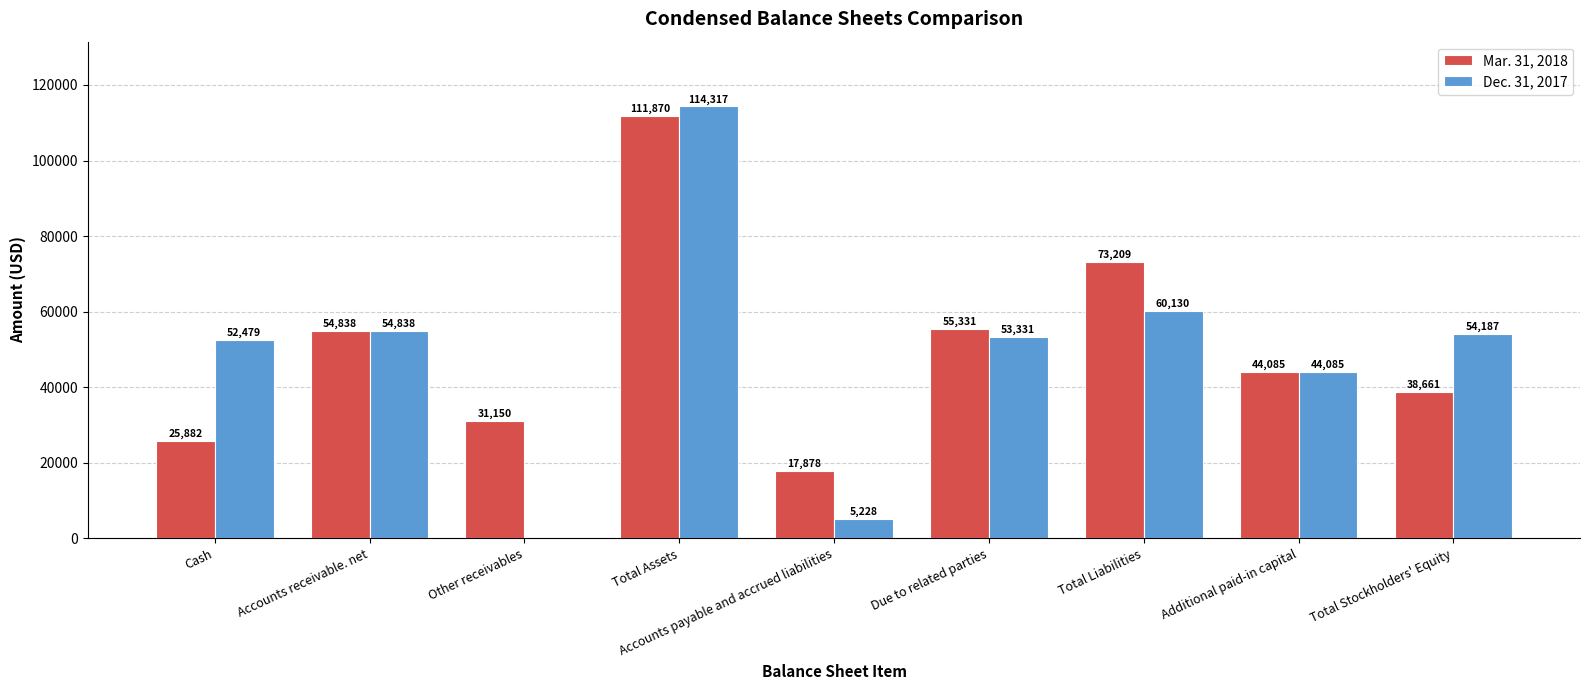

Which series changed the most between Accounts receivable. net and Total Assets?

Dec. 31, 2017